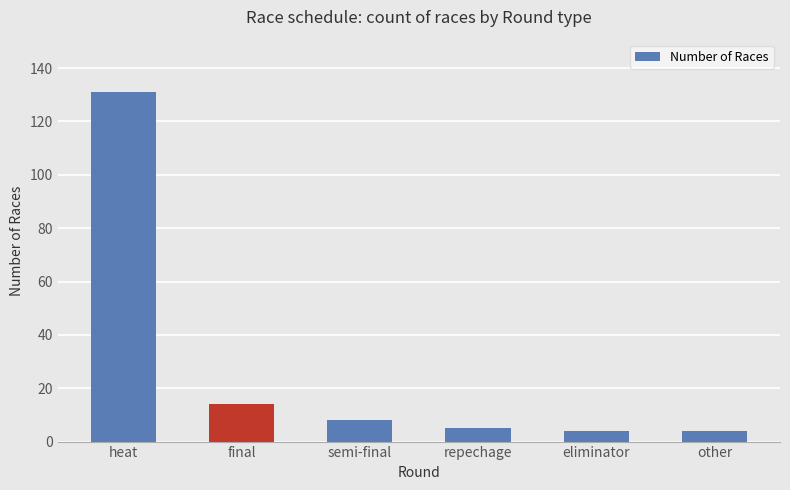

What is the label of the 1st bar from the right?

other